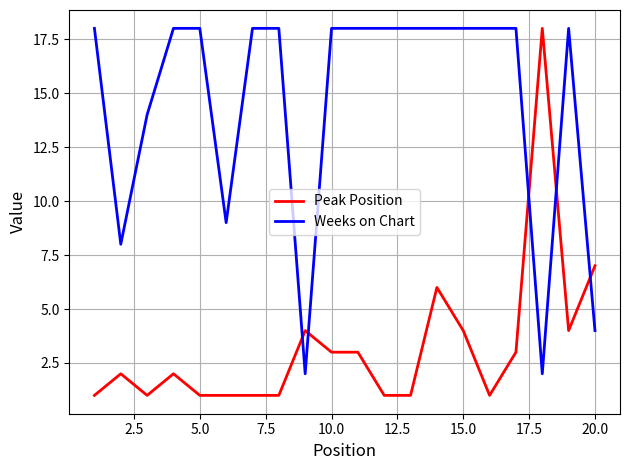

Does the chart display data point markers on the line(s)?

No